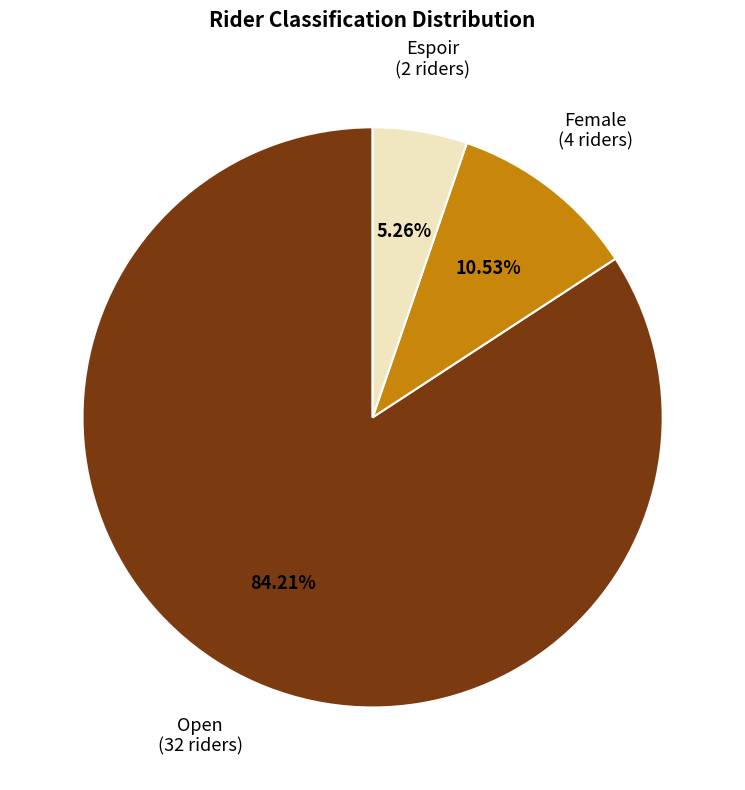

True or false: Female accounts for 11% of the total.

True